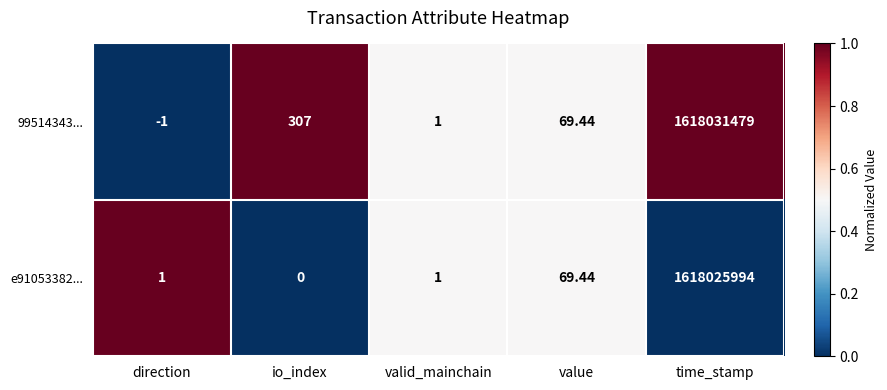

At which label is e91053382... closest to 809012997?

value